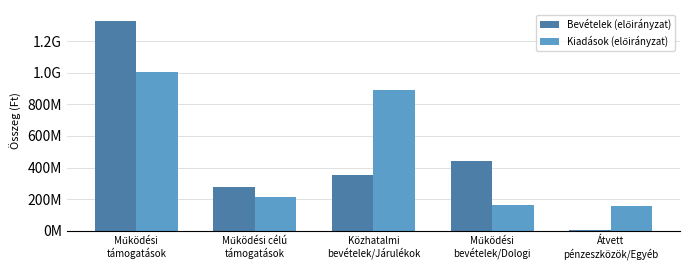

Are the bars grouped side by side (vs. stacked)?

Yes